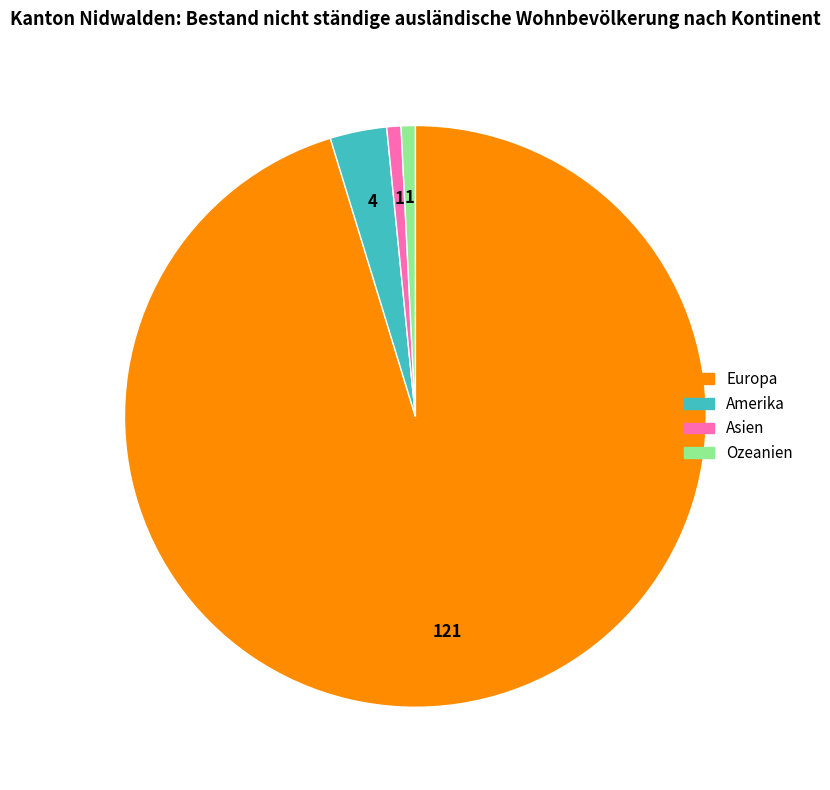

Does any single category account for the majority?

Yes